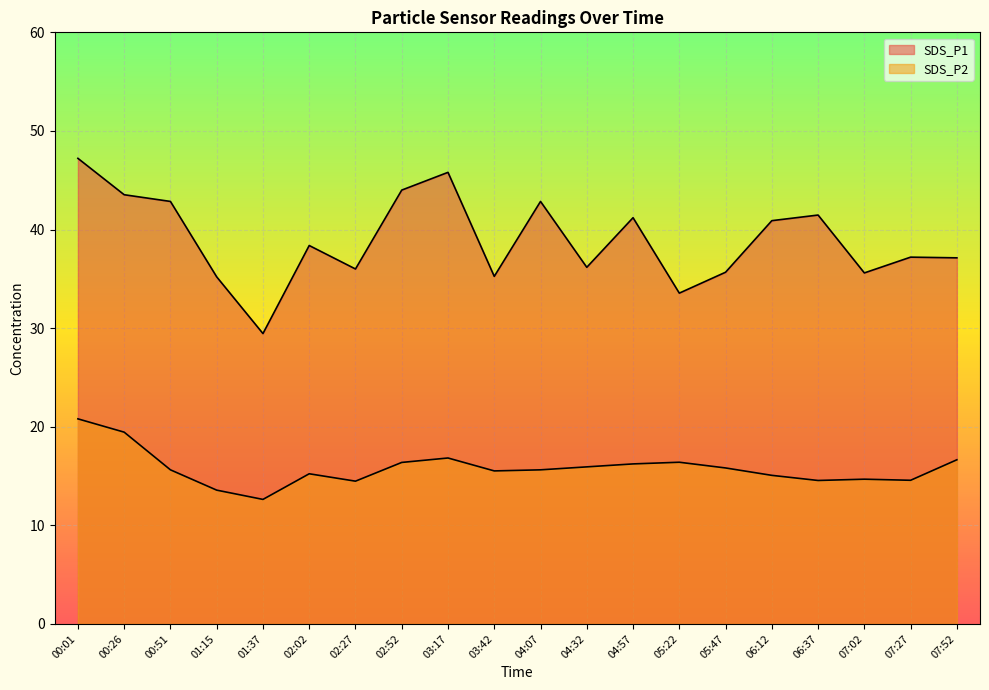

List the labels in order of SDS_P2 value, largest first.

00:01, 00:26, 03:17, 07:52, 05:22, 02:52, 04:57, 04:32, 05:47, 00:51, 04:07, 03:42, 02:02, 06:12, 07:02, 07:27, 06:37, 02:27, 01:15, 01:37